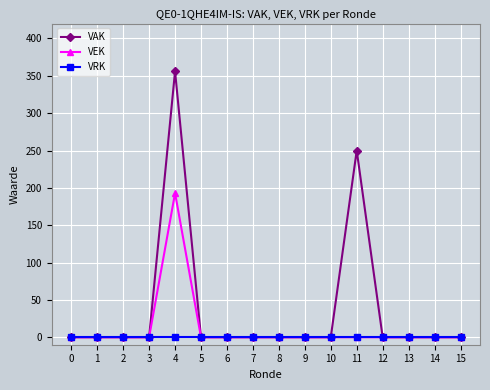

At which label does VEK reach its peak?

4